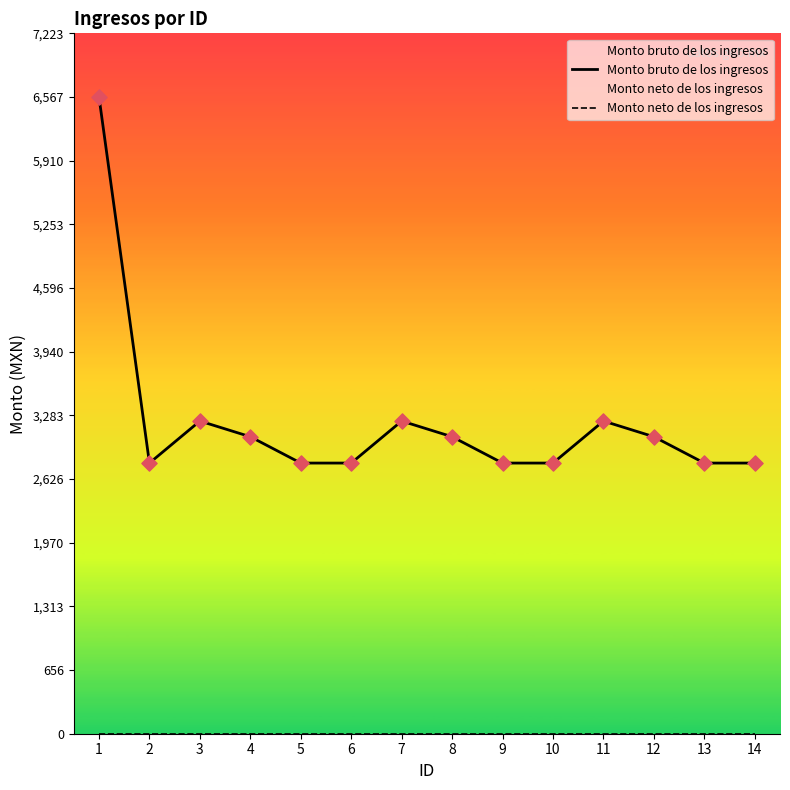

Which series reaches the maximum Y coordinate?

Monto bruto de los ingresos